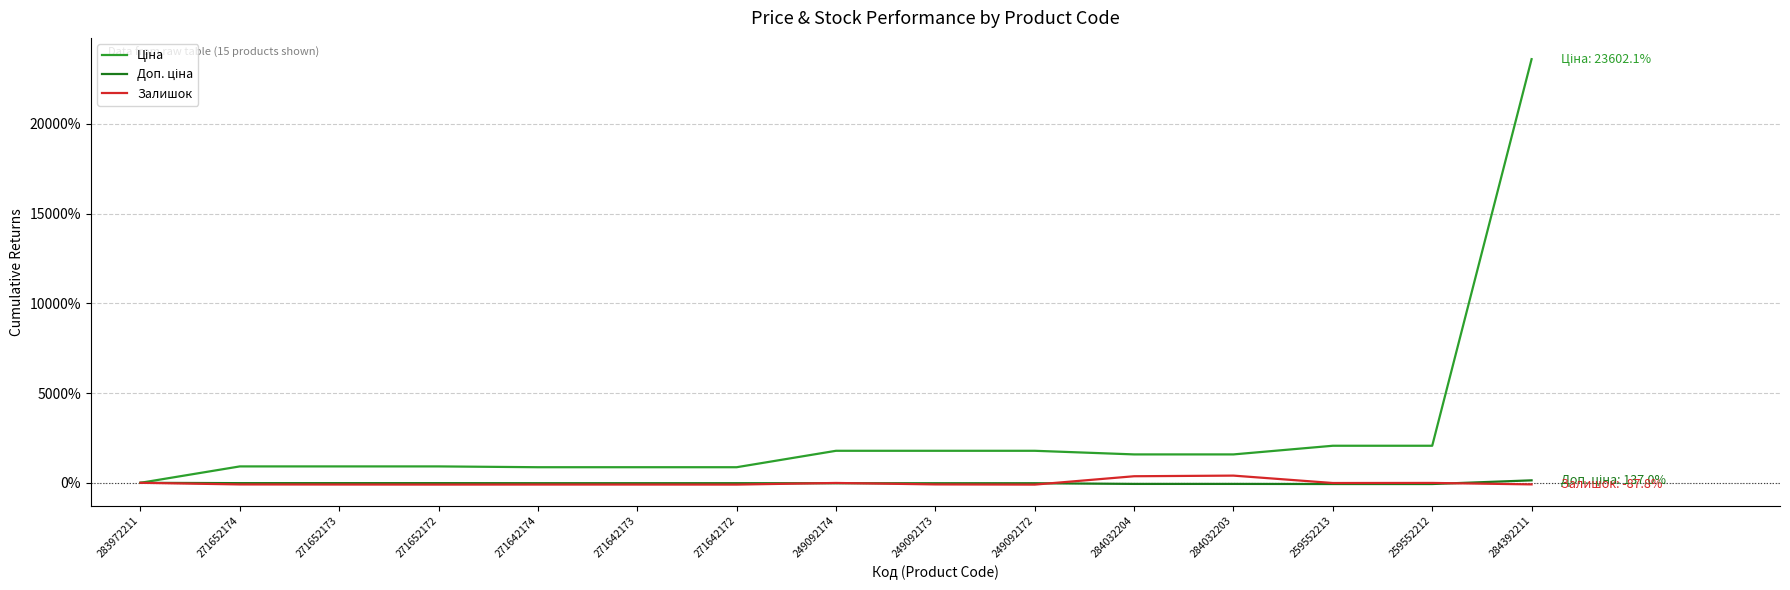

How many lines are shown in the chart?

3